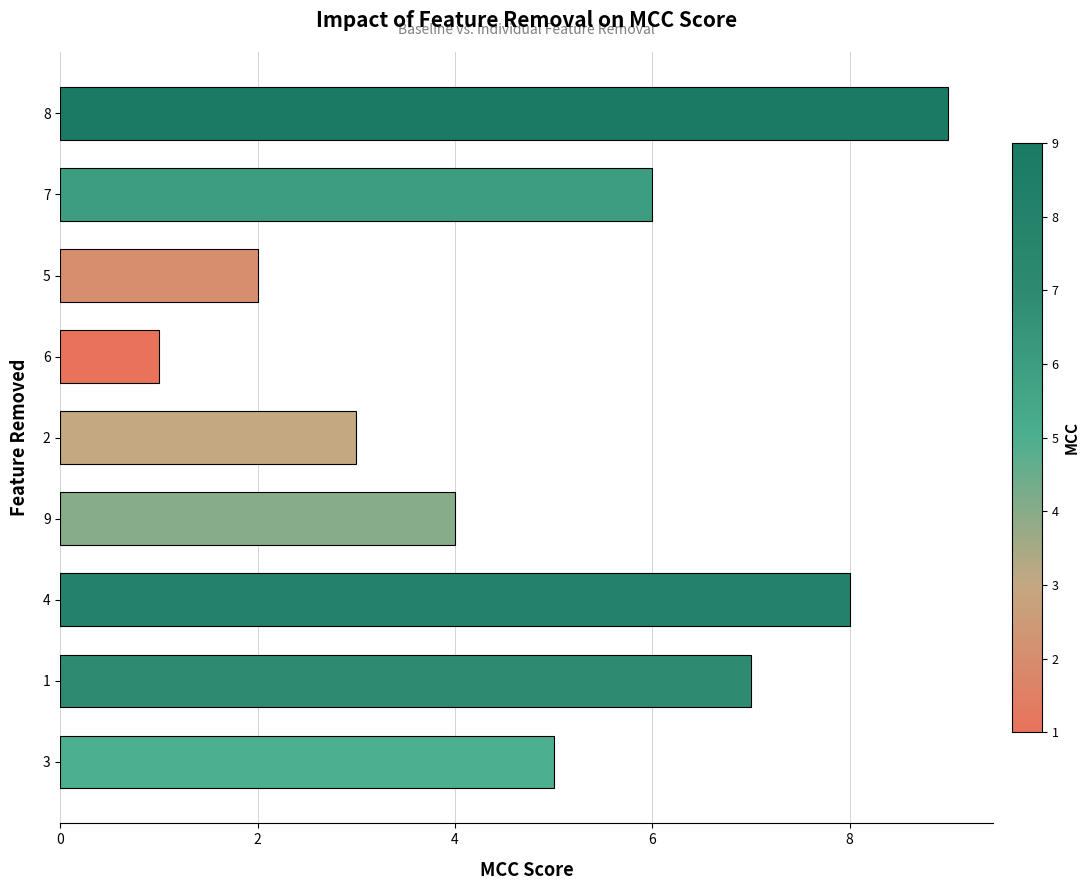

Is it true that the value at 1 is 11?

False